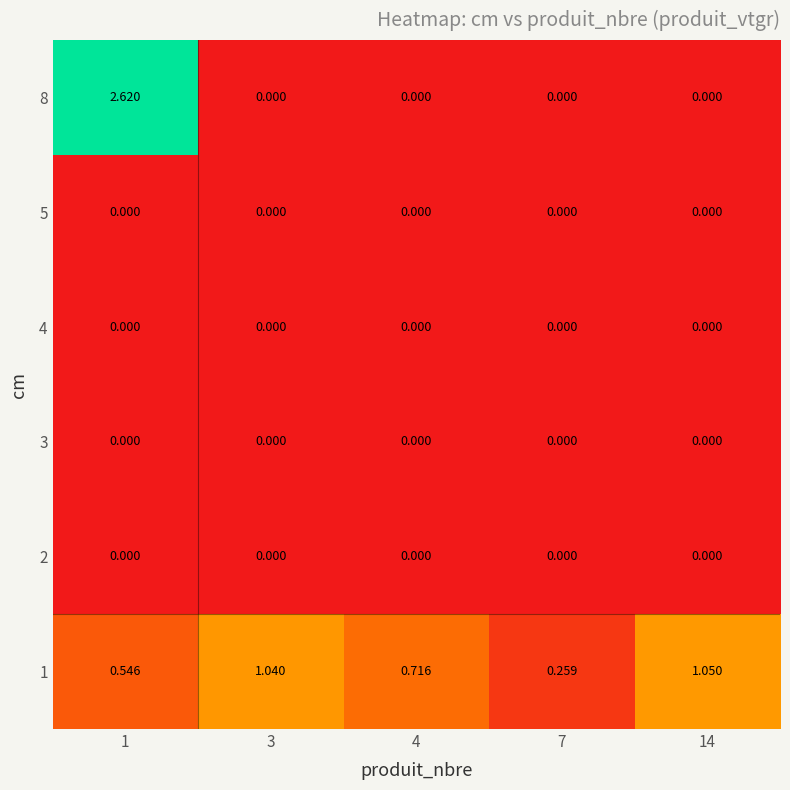

Which series has the largest range (max minus min)?

8